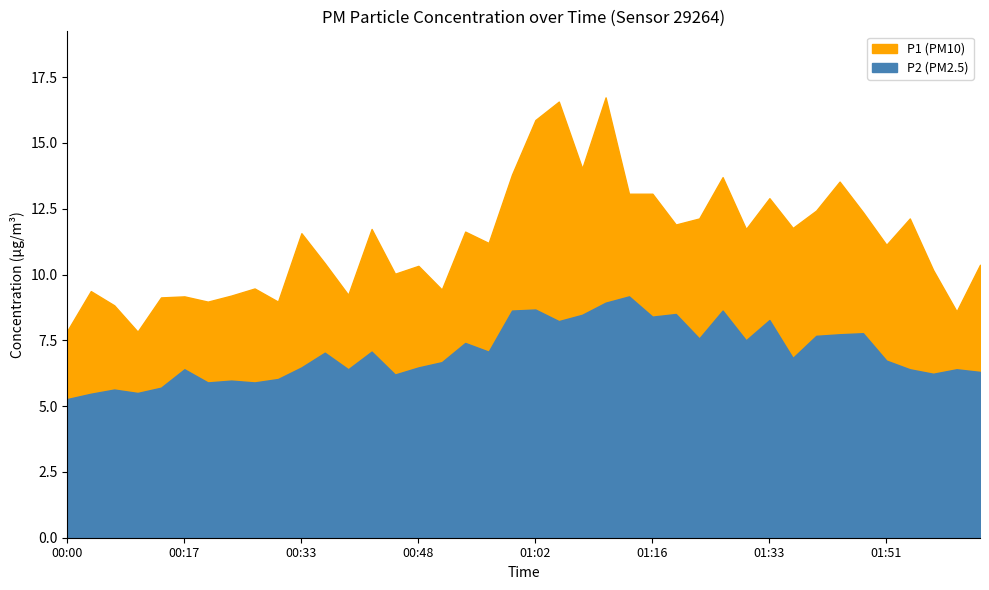

Rank the series by their maximum value, from lowest to highest.

P2, P1